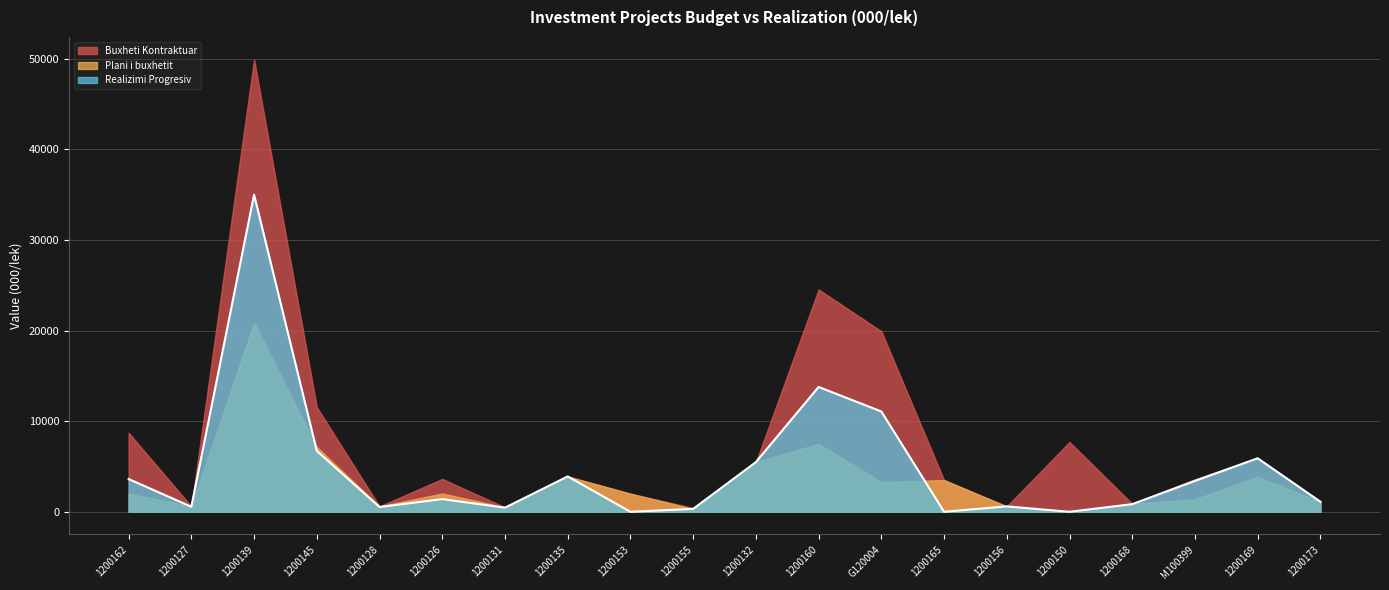

What position from the left is 1200145?

4